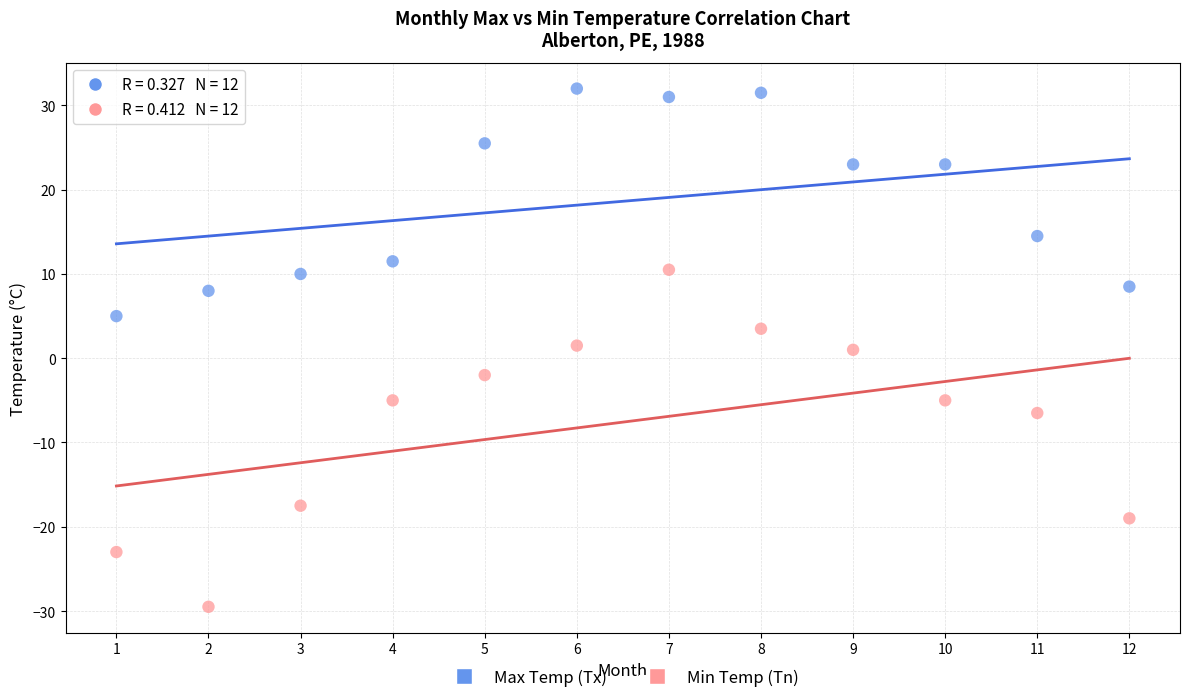

Across all data points, what is the range of X values (max minus min)?

11.0